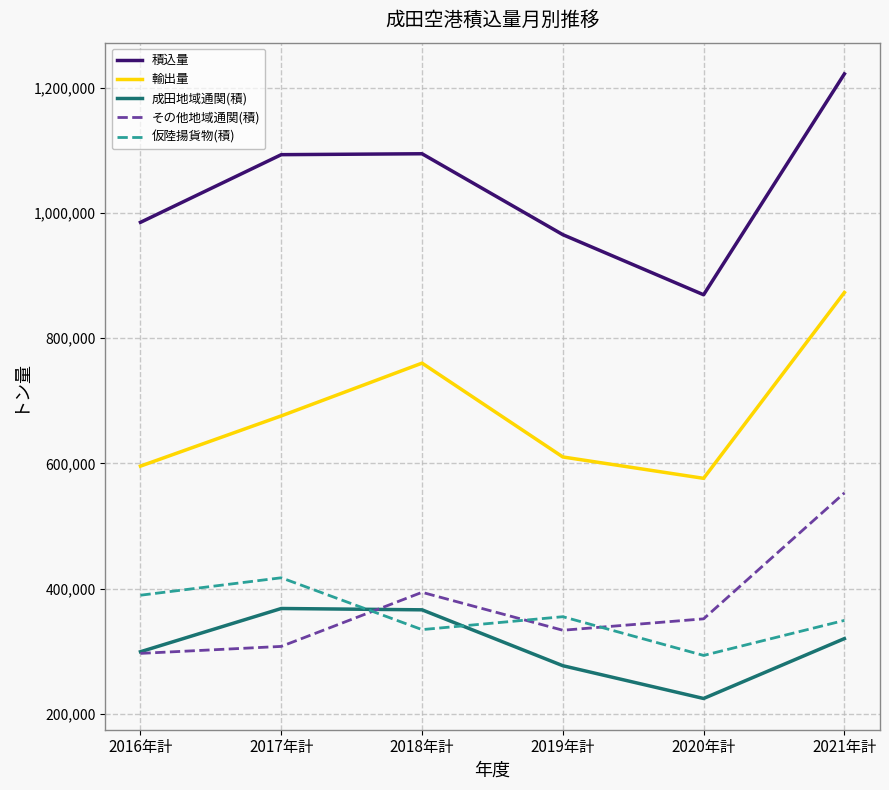

Read the 仮陸揚貨物(積) value at 2016年計, to the nearest 10.

389440